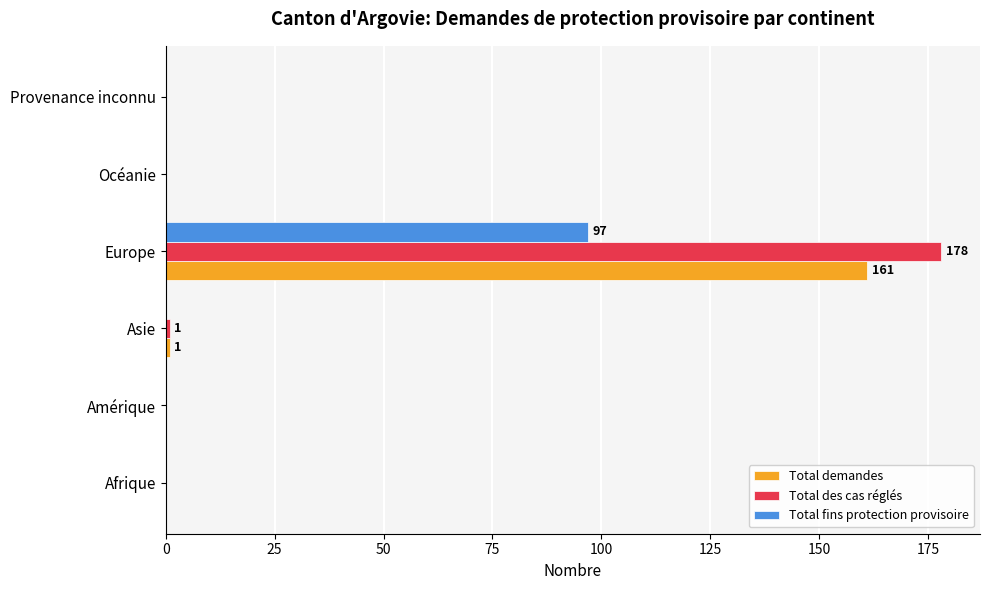

Is it true that Total des cas réglés equals 0 at Amérique?

True